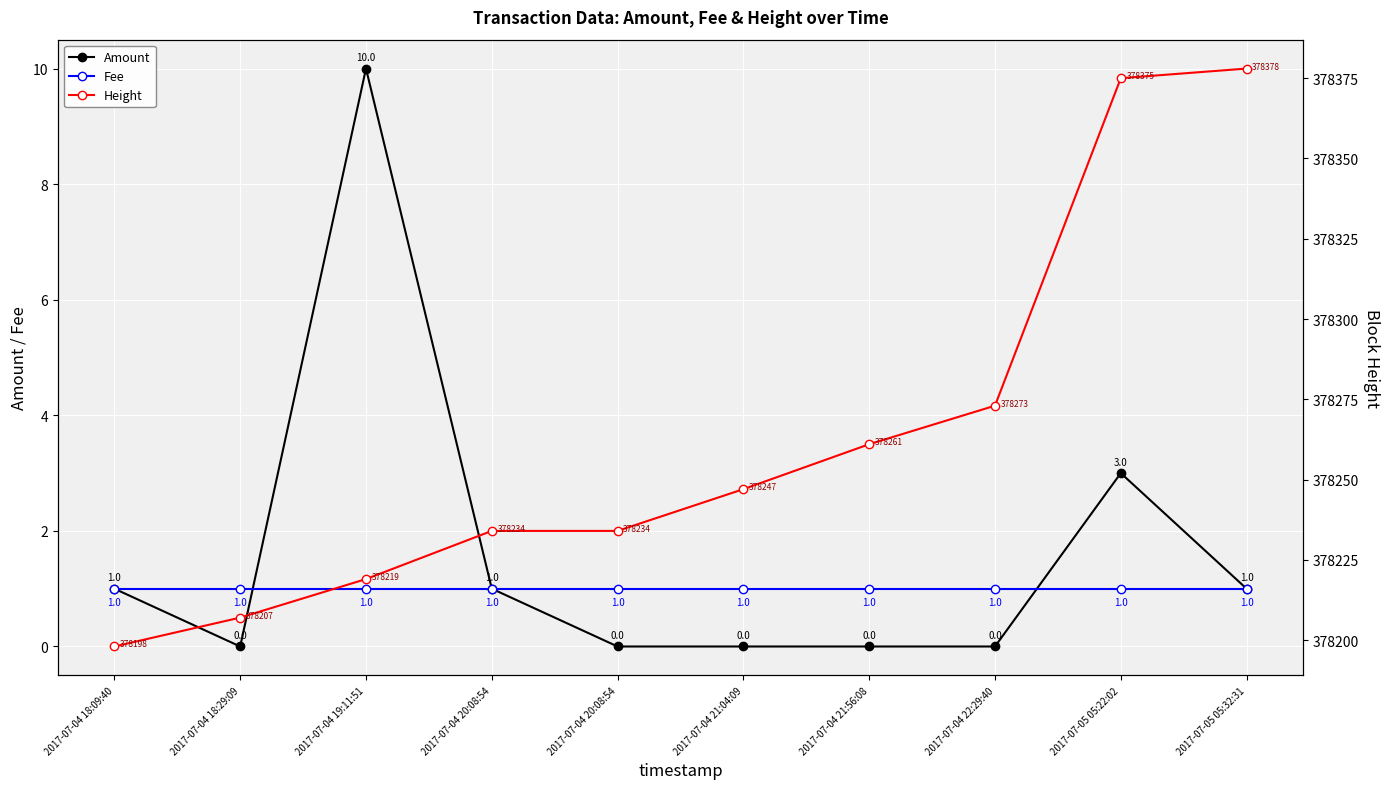

How many values in the Height series are below 378247?

5